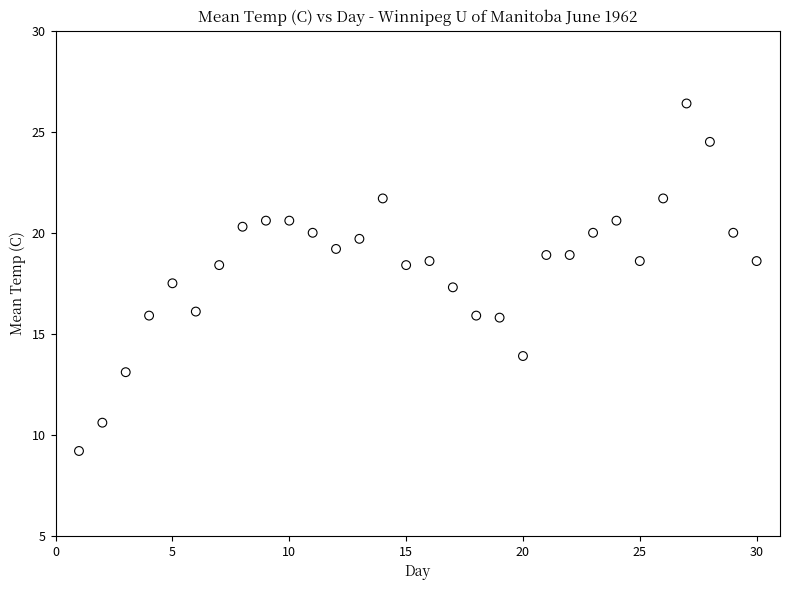

What is the range of X values (max minus min)?

29.0